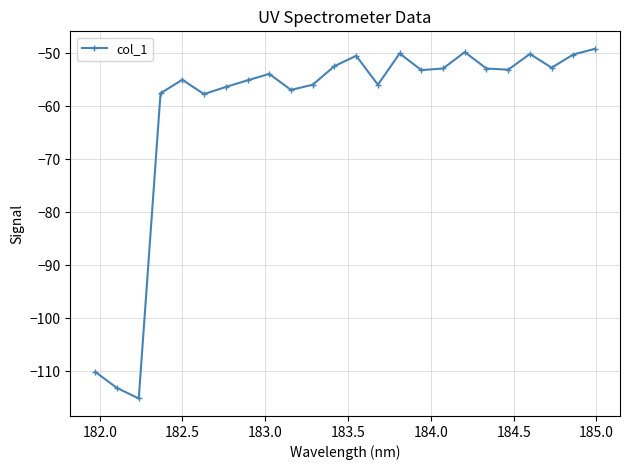

What is the maximum value shown in the chart?

-49.2